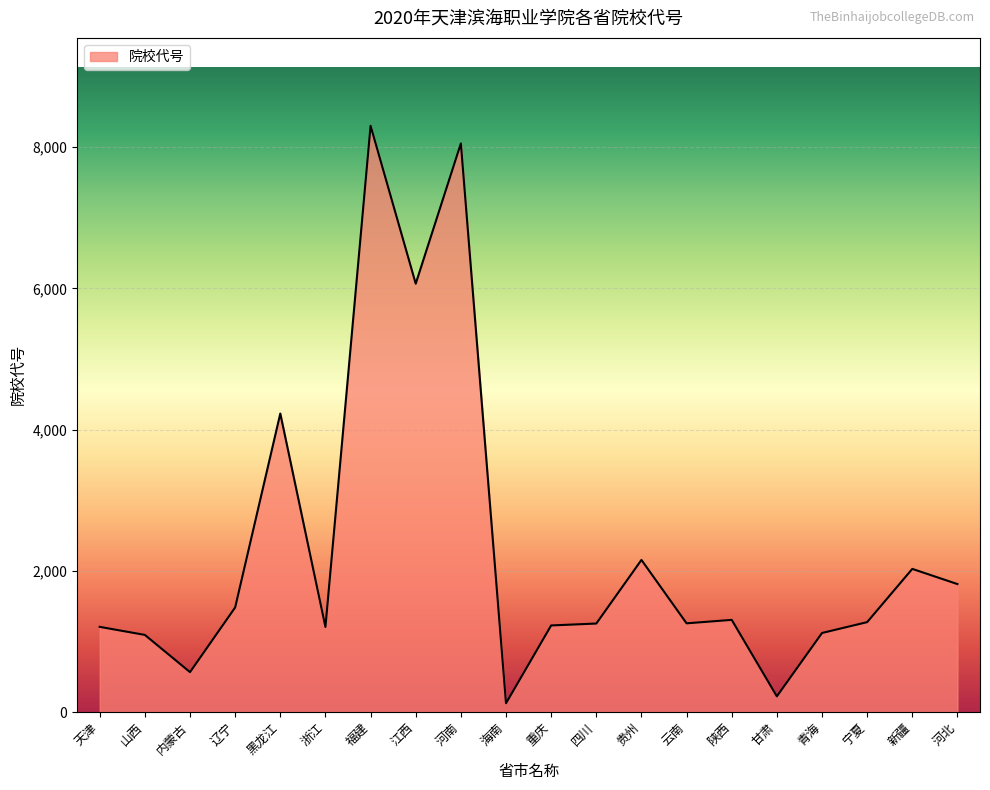

The chart shows a value of 222 at 甘肃. True or false?

True